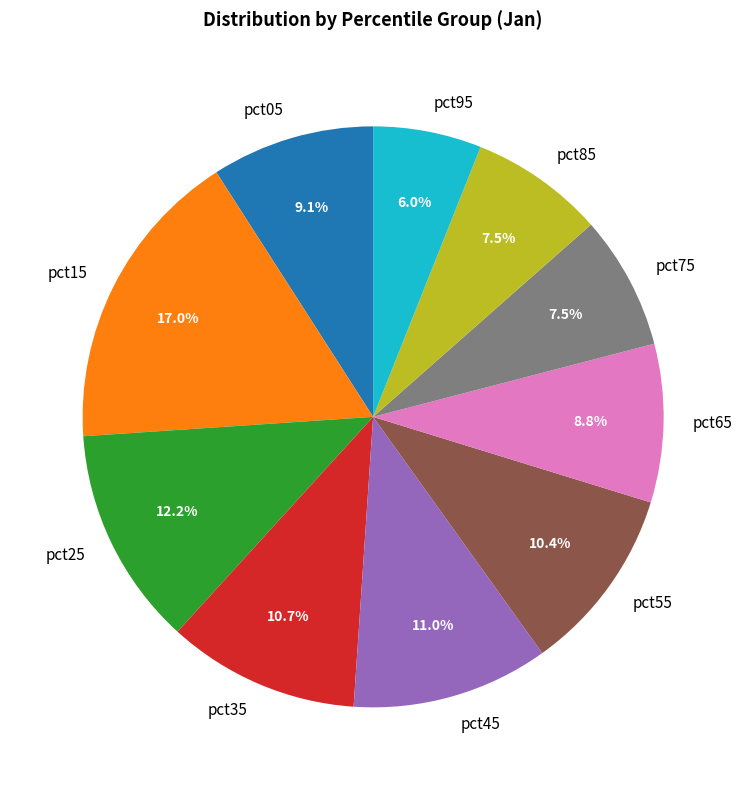

To the nearest percent, what is the combined percentage of pct95 and pct55?

16%